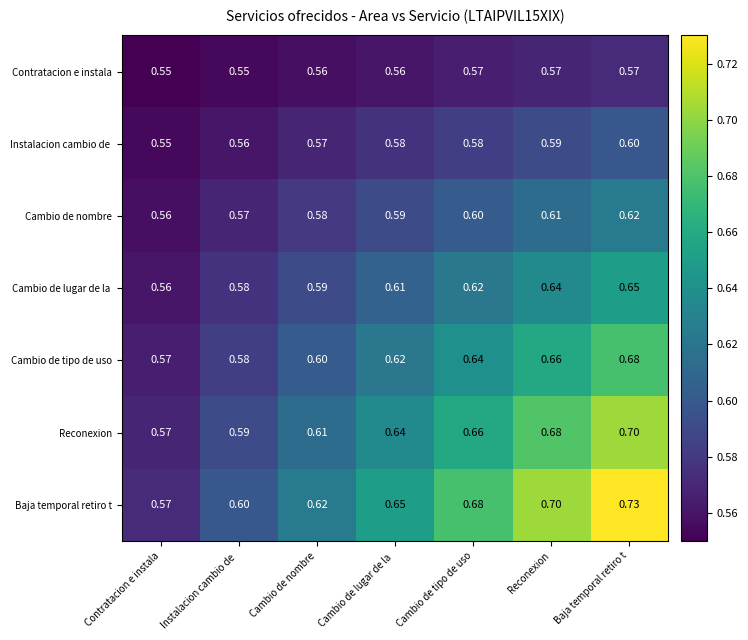

At which label does Cambio de tipo de uso reach its minimum?

Contratacion e instala